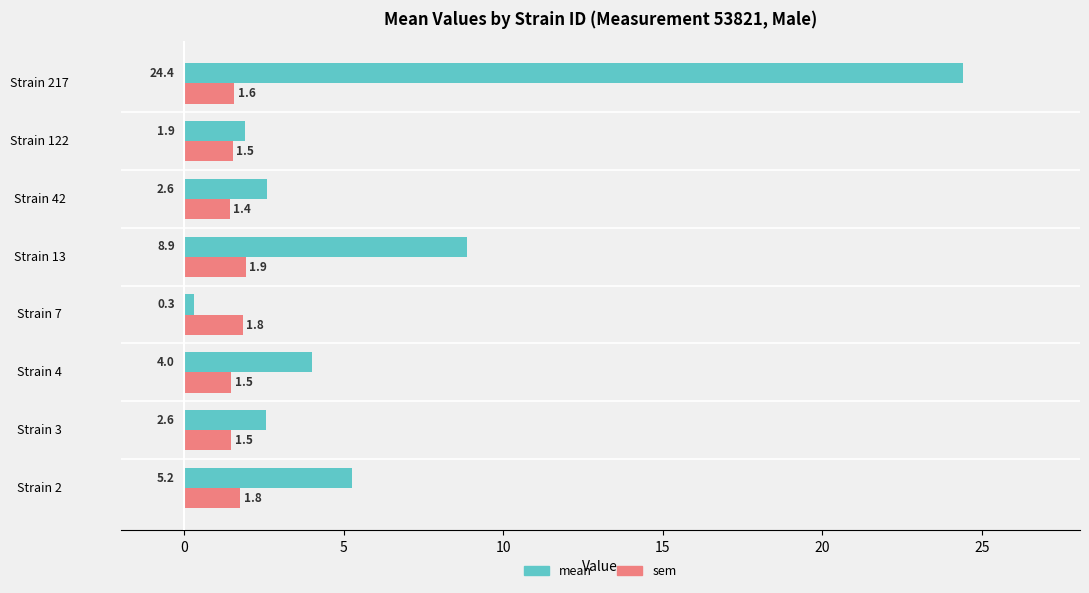

What is the approximate value of mean at Strain 217?

24.4